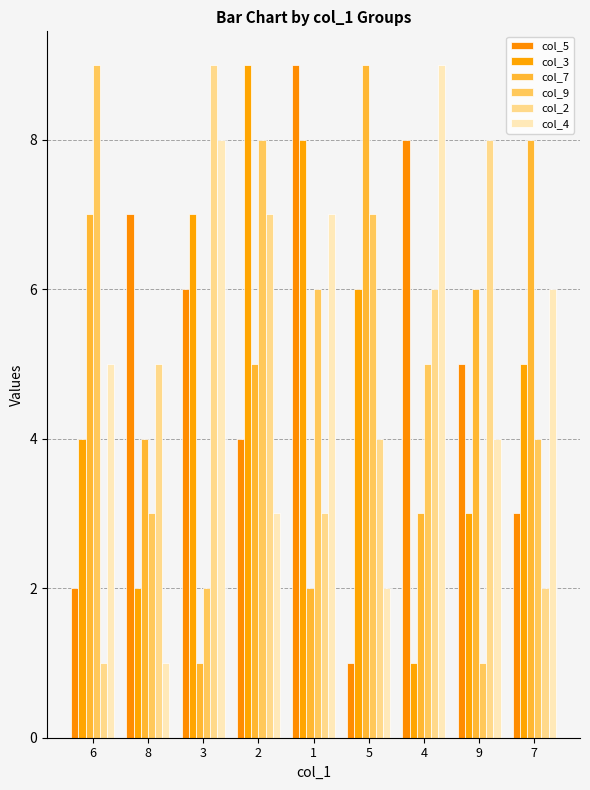

The col_2 series shows 2 at 7. True or false?

True